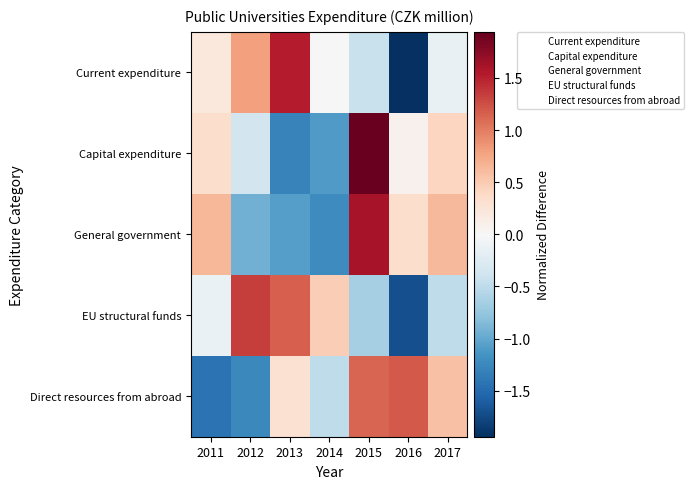

Rank the series at 2016 from highest to lowest value.

Direct resources from abroad, General government, Capital expenditure, EU structural funds, Current expenditure